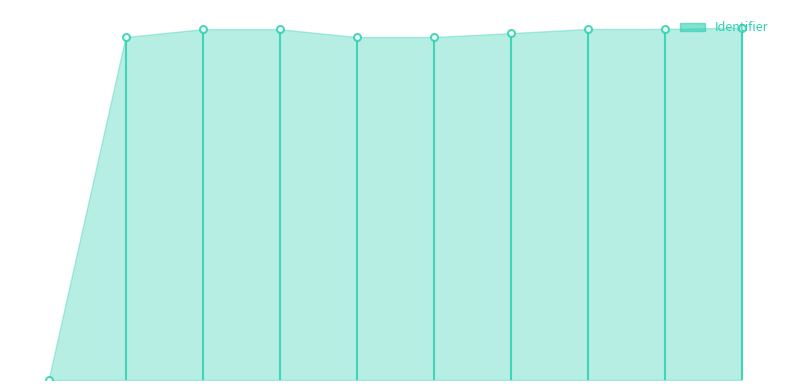

What is the value of the 8th point from the left?

4117410